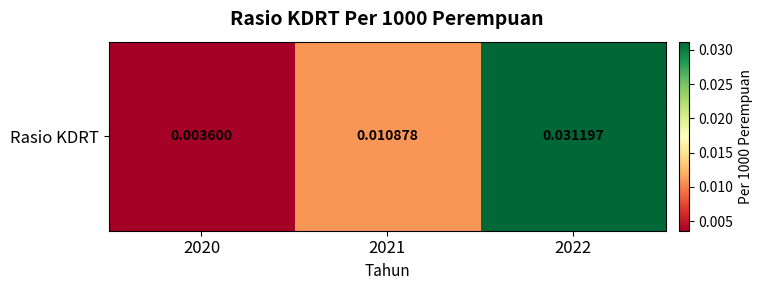

Count the values in the range 0 to 1.

3